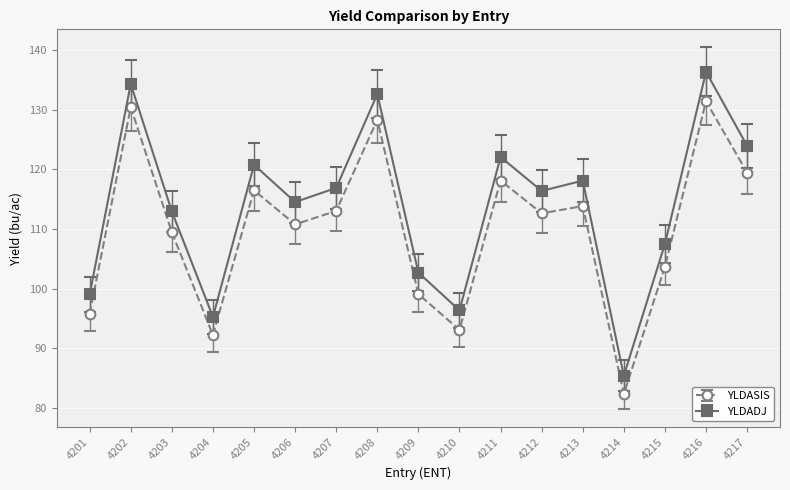

Is this an area chart (filled region under the line)?

No